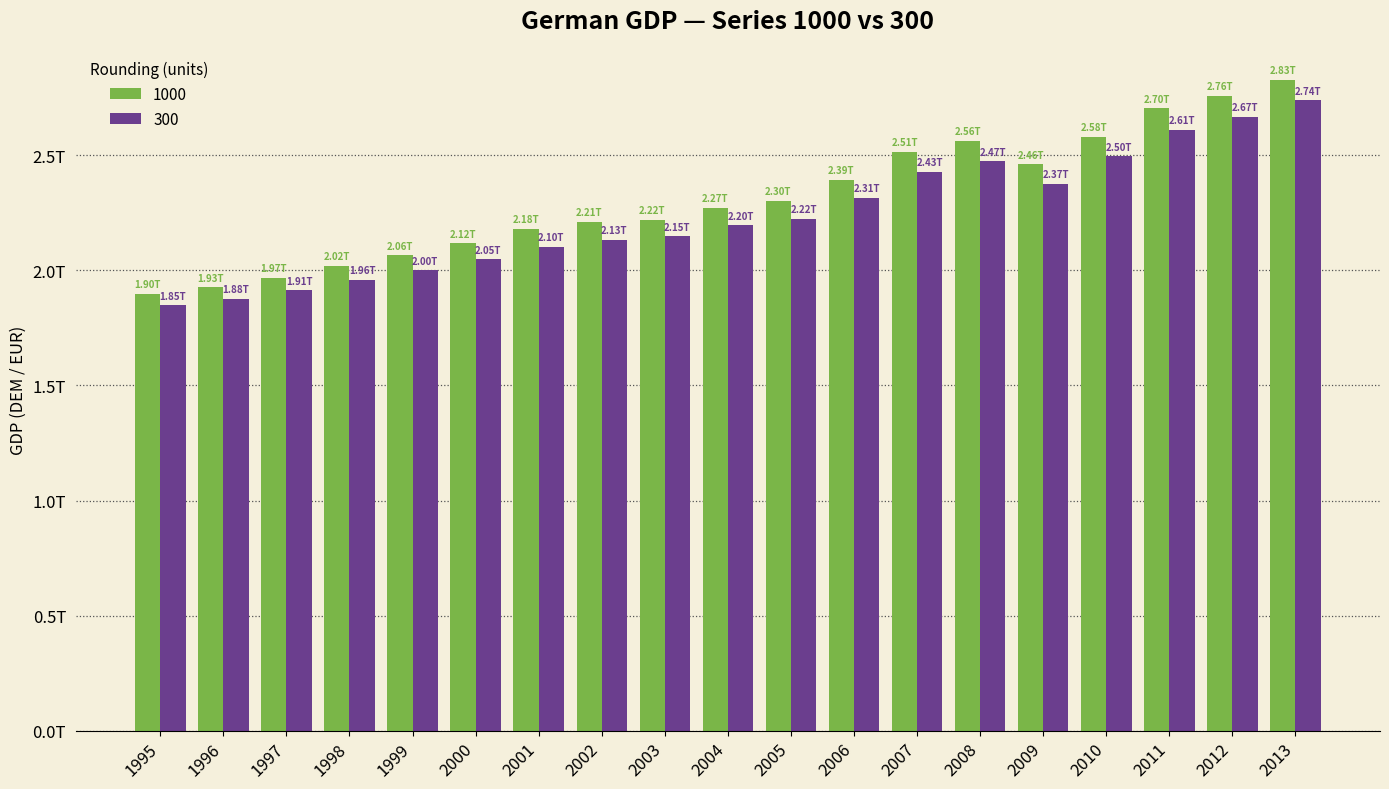

Does the chart contain any negative values?

No